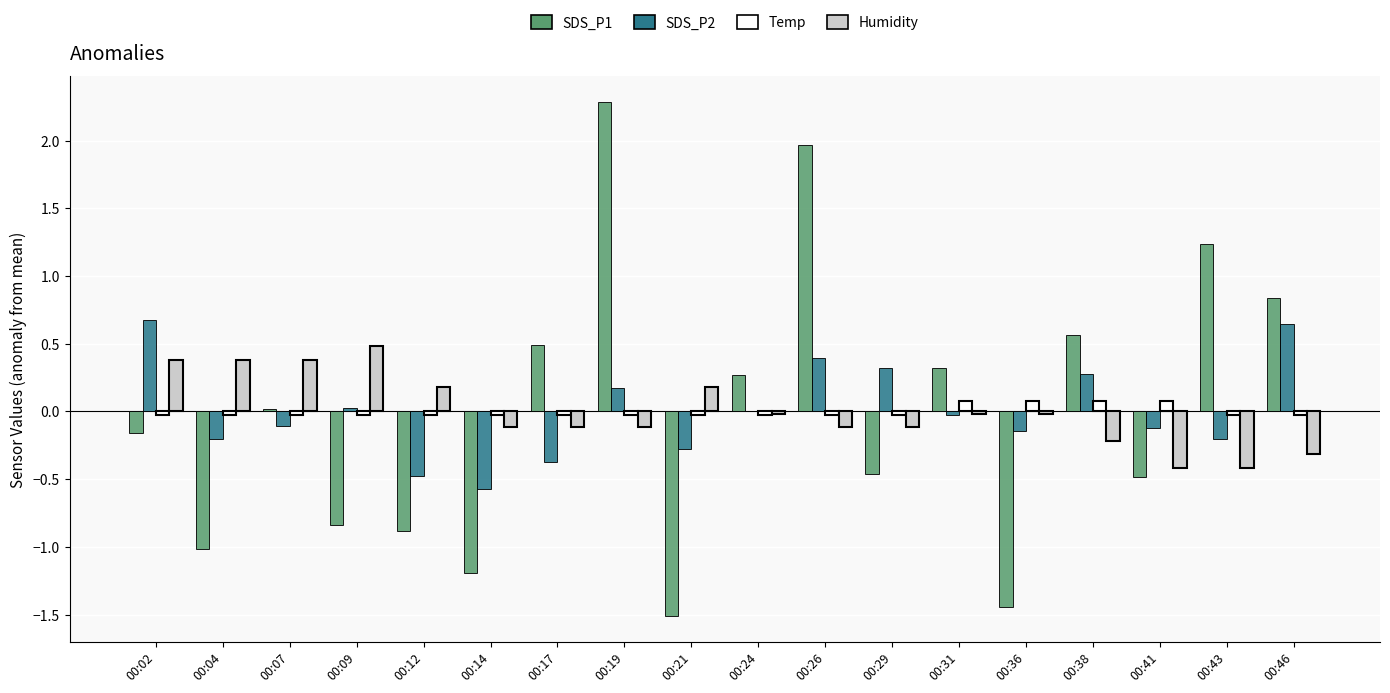

What is the spread (max minus min) of values at 00:07?

0.5